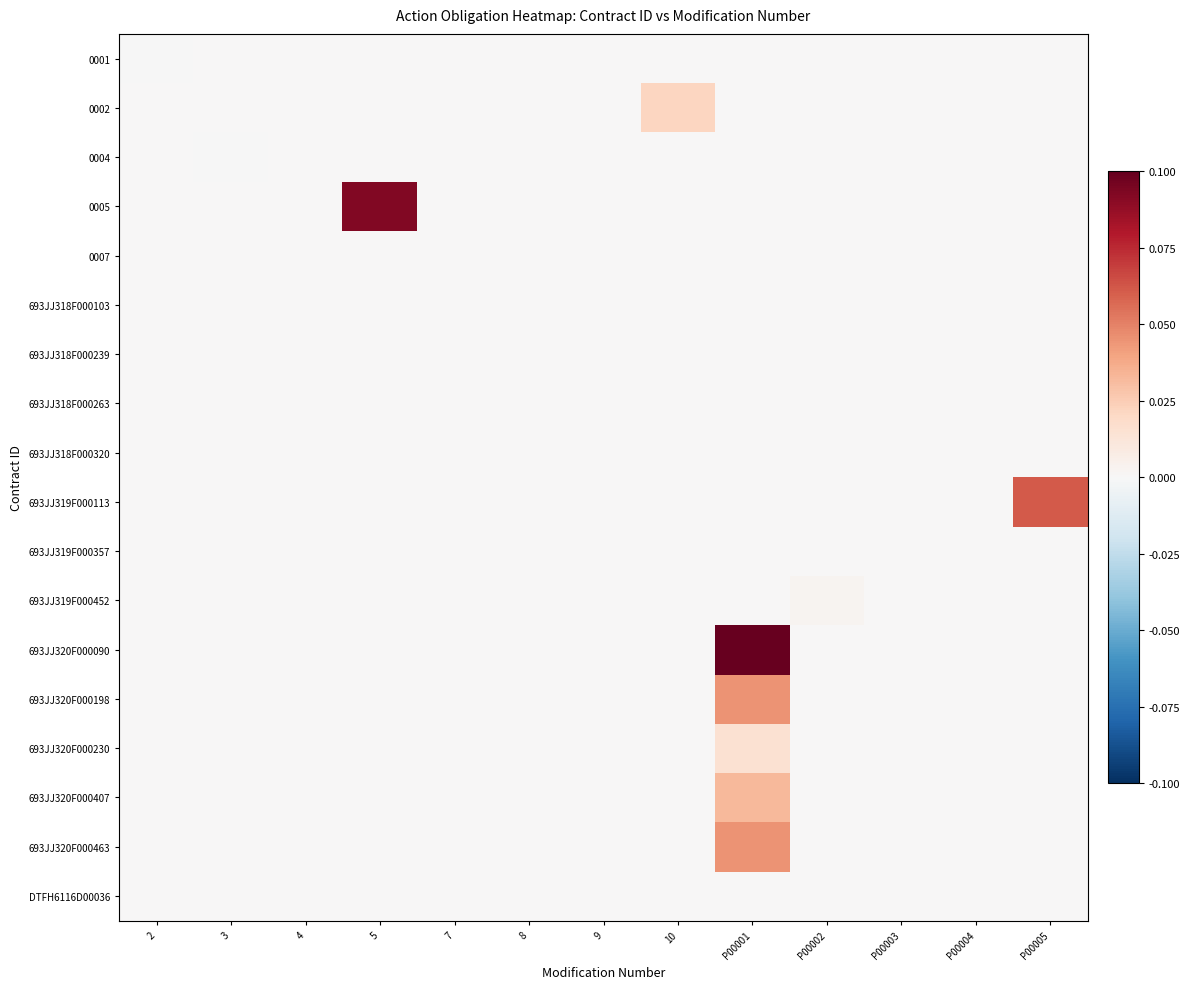

At how many categories does at least one series exceed 0?

5